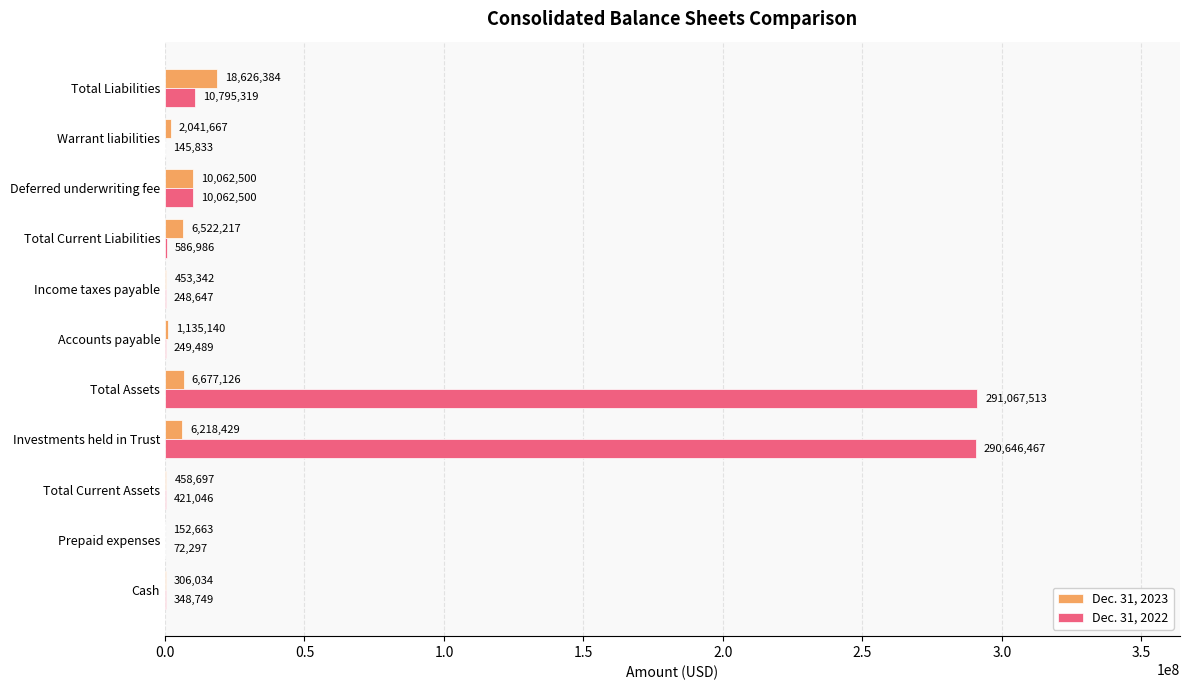

What is the greatest value displayed?

291067513